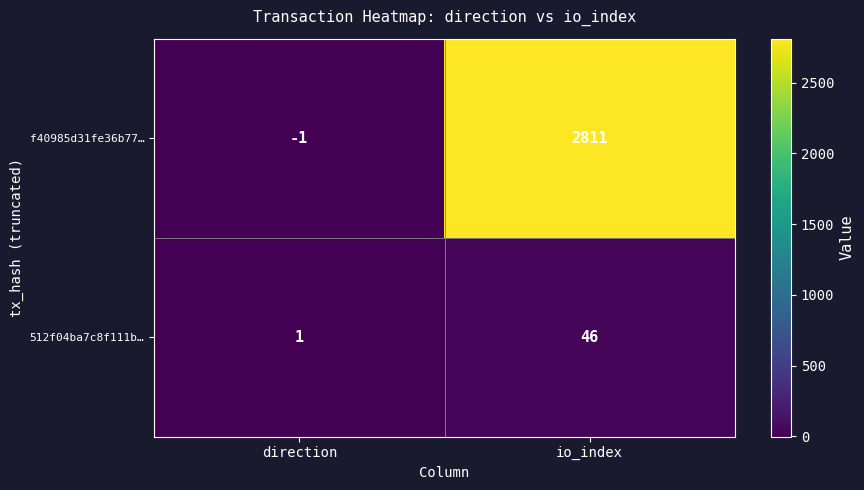

The value of 512f04ba7c8f111b… at io_index is 46. True or false?

True